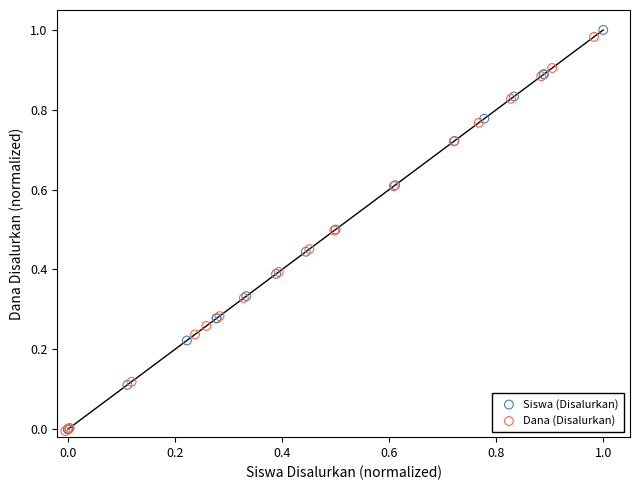

Which series has the largest Y range (max minus min)?

Siswa (Disalurkan)